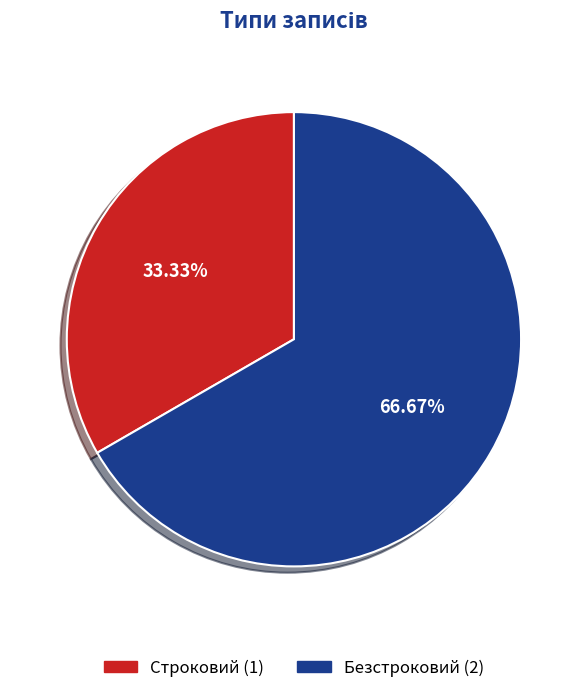

What is the smallest slice in the pie chart?

Строковий